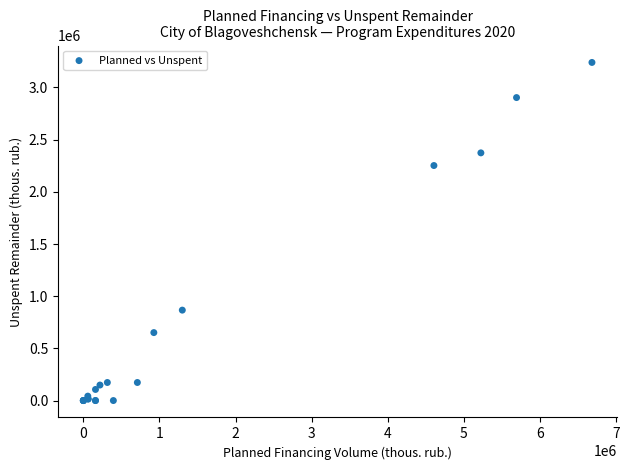

What Y value in the scatter plot is closest to 1620022?

2252182.6